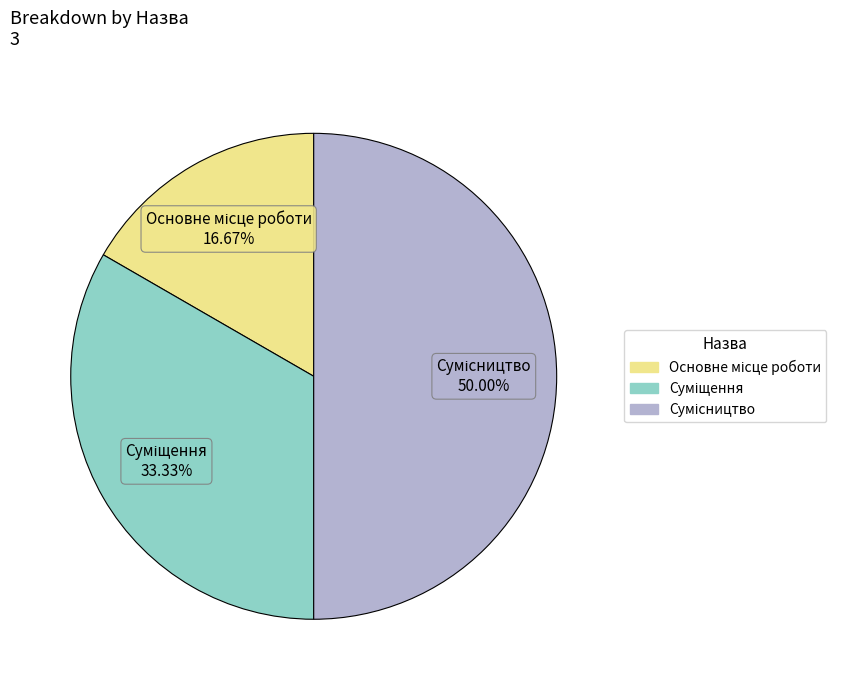

Rank the categories by value from lowest to highest.

Основне місце роботи, Суміщення, Сумісництво